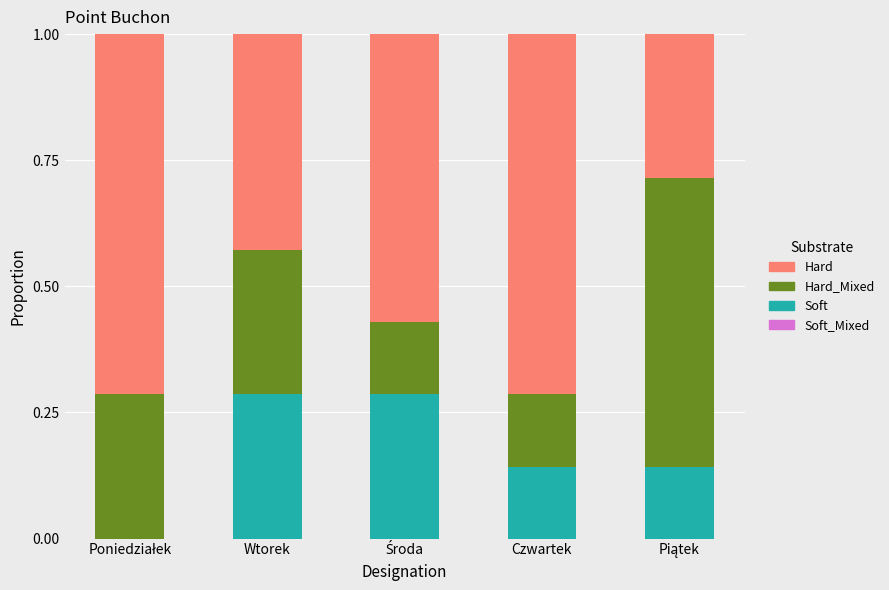

What is the sum of all Soft values?

0.9